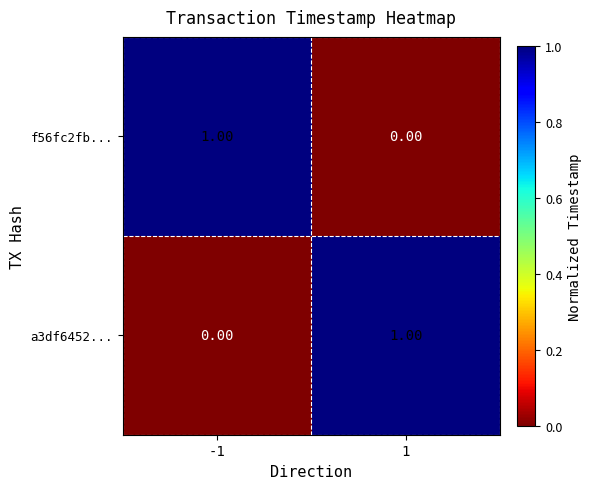

Rank the series at 1 from lowest to highest value.

f56fc2fb..., a3df6452...